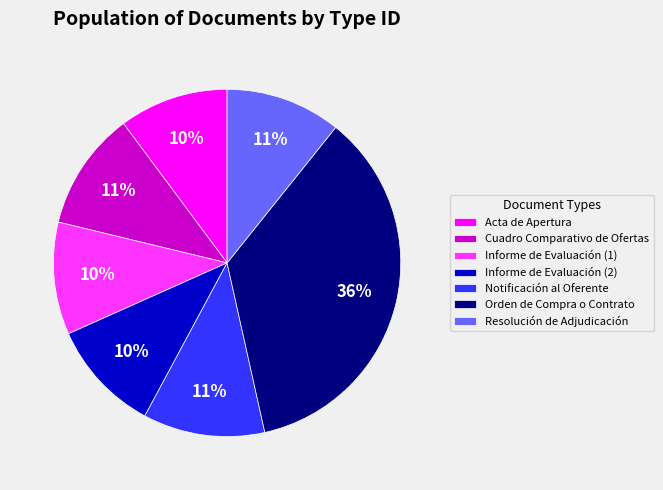

How many segments does this pie chart have?

7